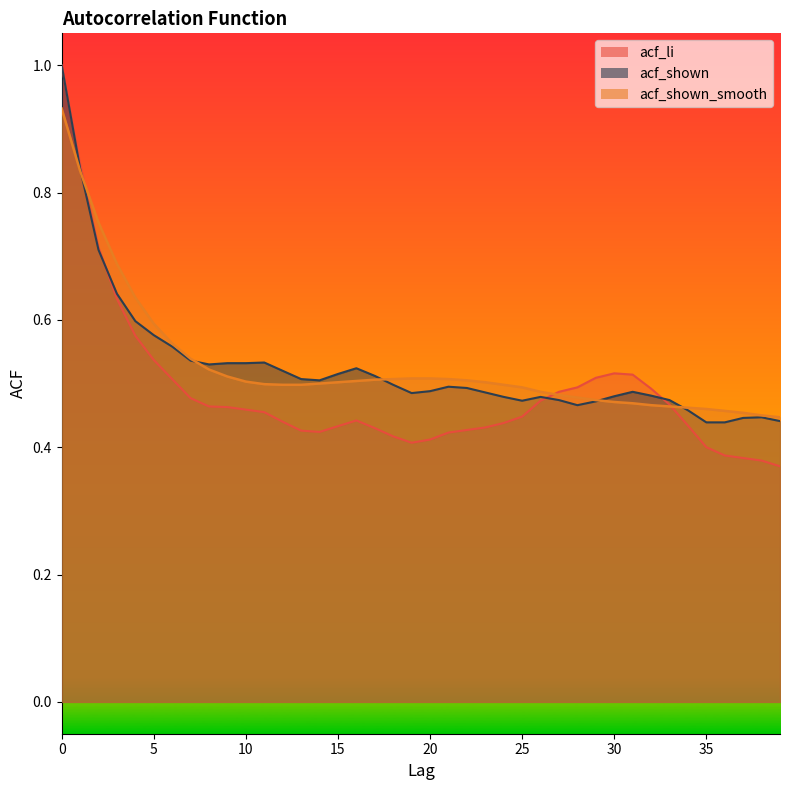

What is the maximum value for acf_li?

1.0